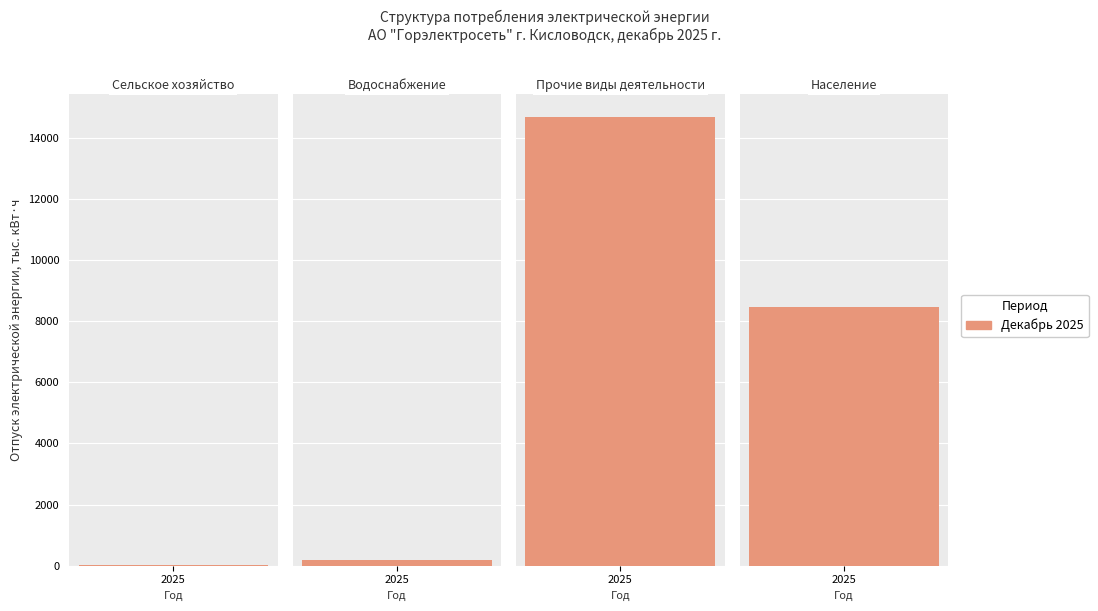

Reading left to right, list all the values displayed in this chart.

Сельское хозяйство=19.9	Водоснабжение=186.9	Прочие виды деятельности=14681.6	Население=8472.4